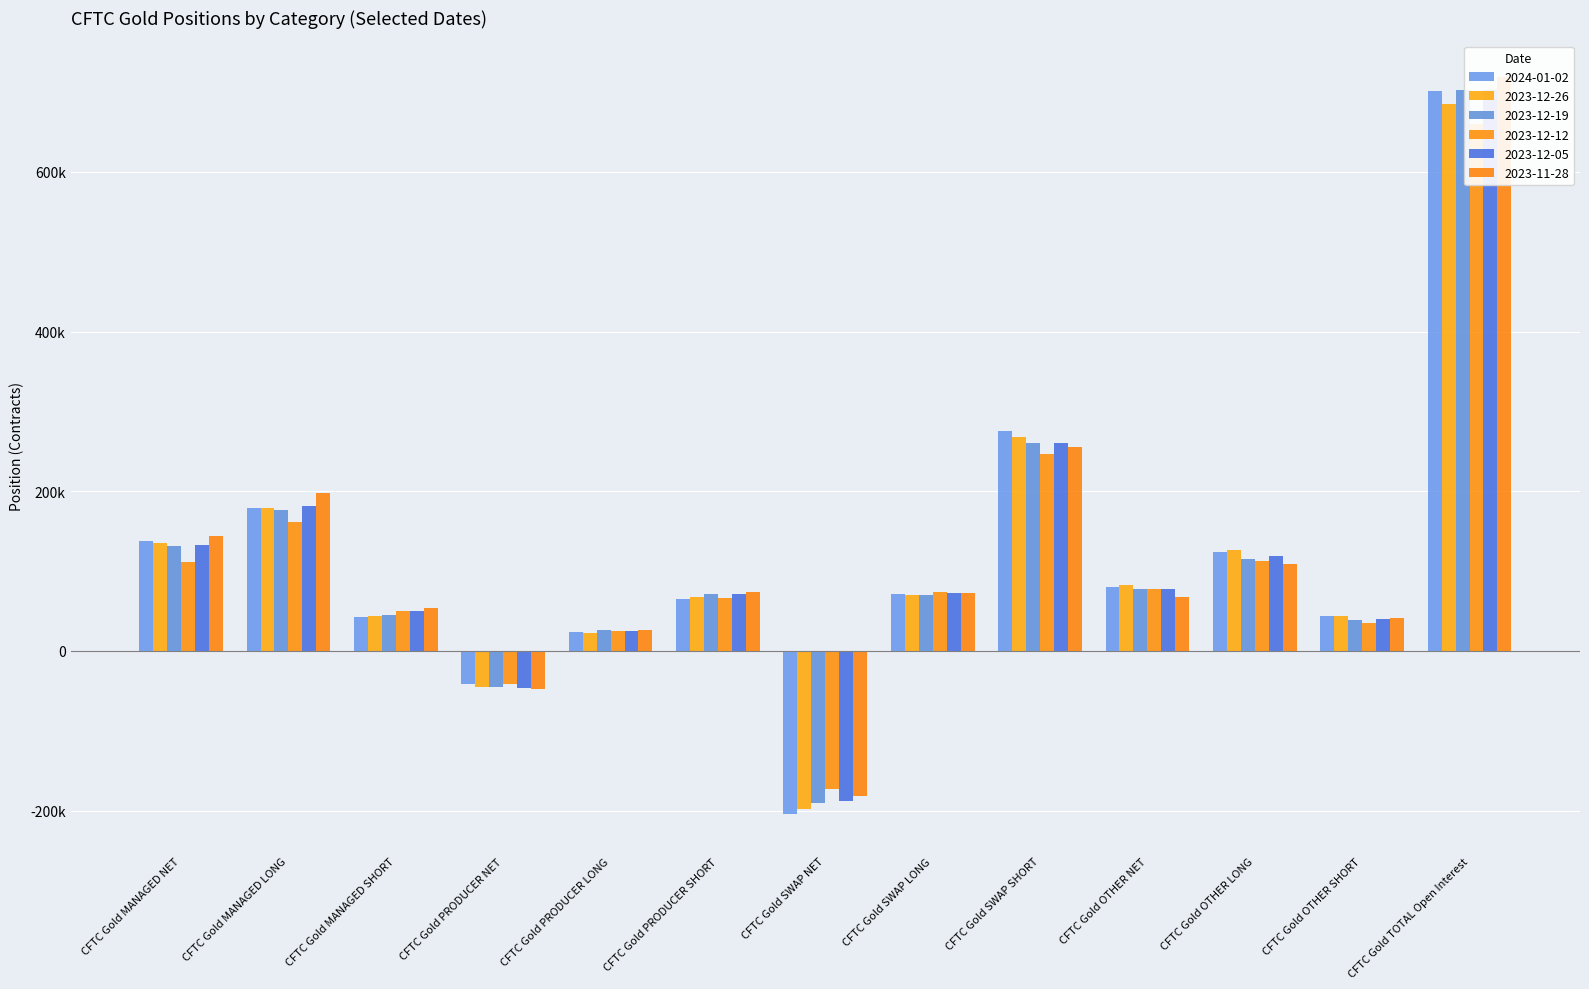

Where is 2023-11-28 nearest to the value 268269?

CFTC Gold SWAP SHORT